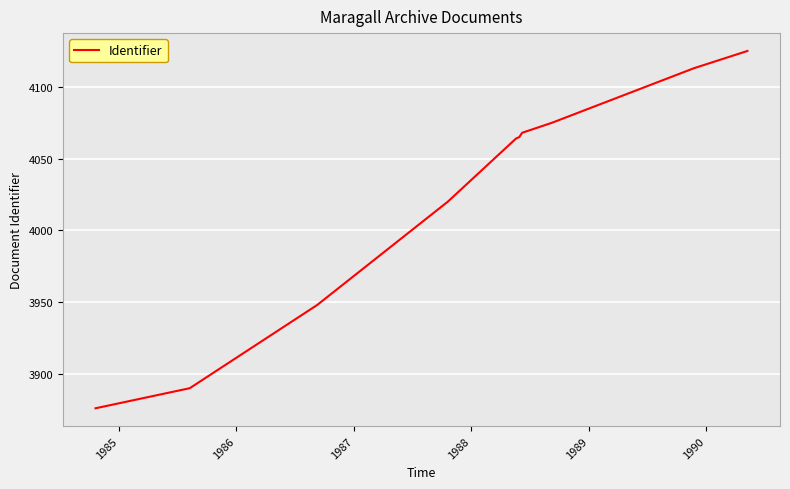

What is the difference between the maximum and minimum values?

249